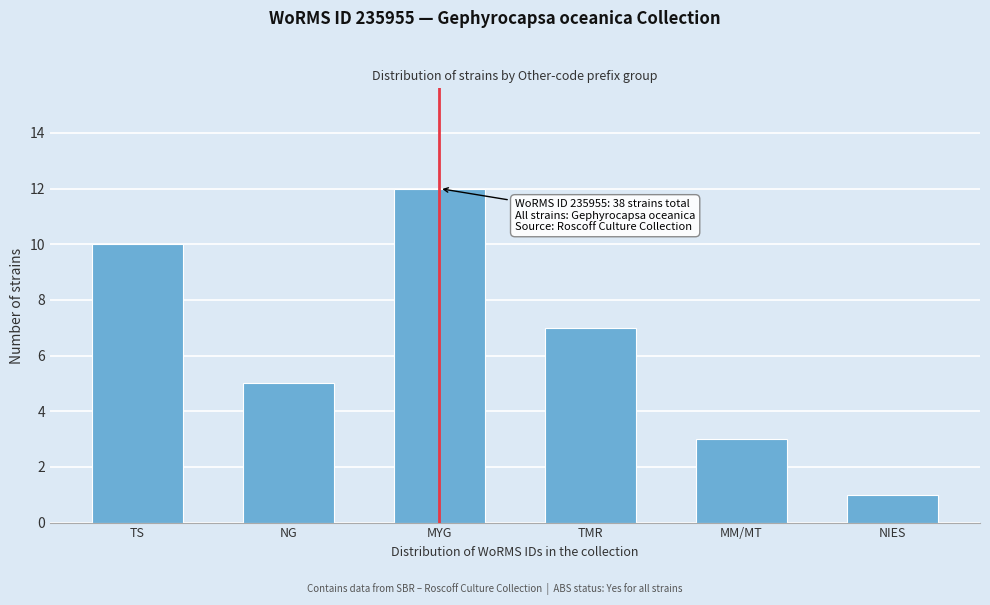

Reading left to right, what are all the values shown in this chart?

TS=10	NG=5	MYG=12	TMR=7	MM/MT=3	NIES=1